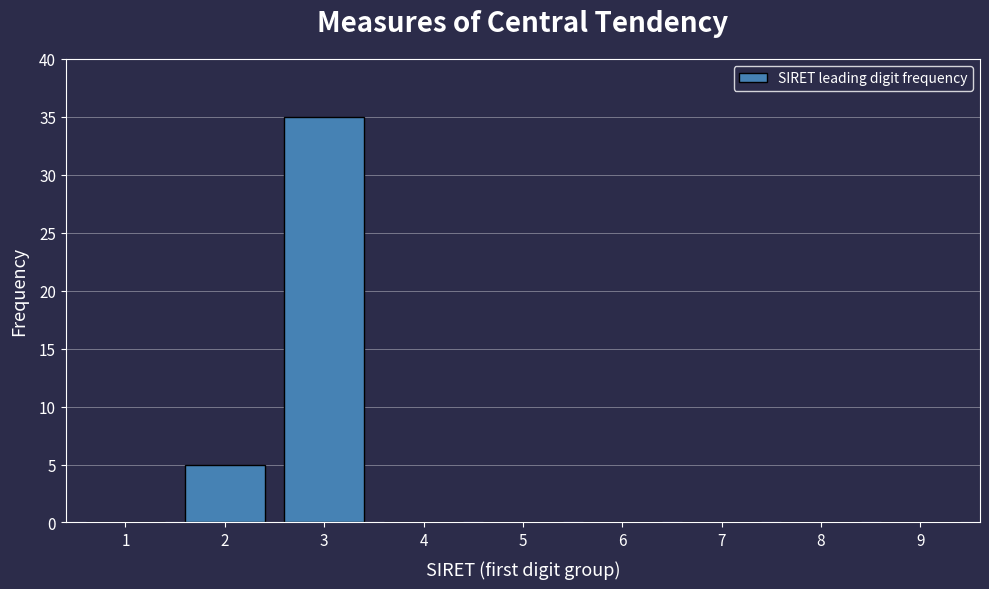

Reading left to right, extract all data points from this chart.

1=0	2=5	3=35	4=0	5=0	6=0	7=0	8=0	9=0